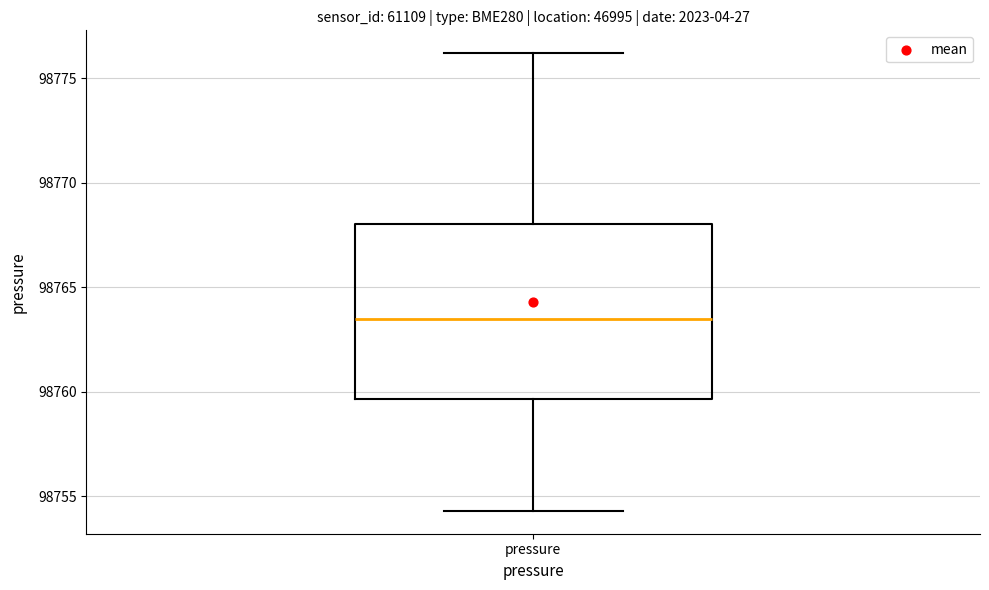

Transcribe this box plot: give where the median line is, the range the box spans, and where the two whiskers end, as read against the y-axis. The values are not printed on the chart, so give them approximately, as read against the axis.

median 98763.5, box 98759.5 to 98768.0, whiskers 98754.5 to 98776.0